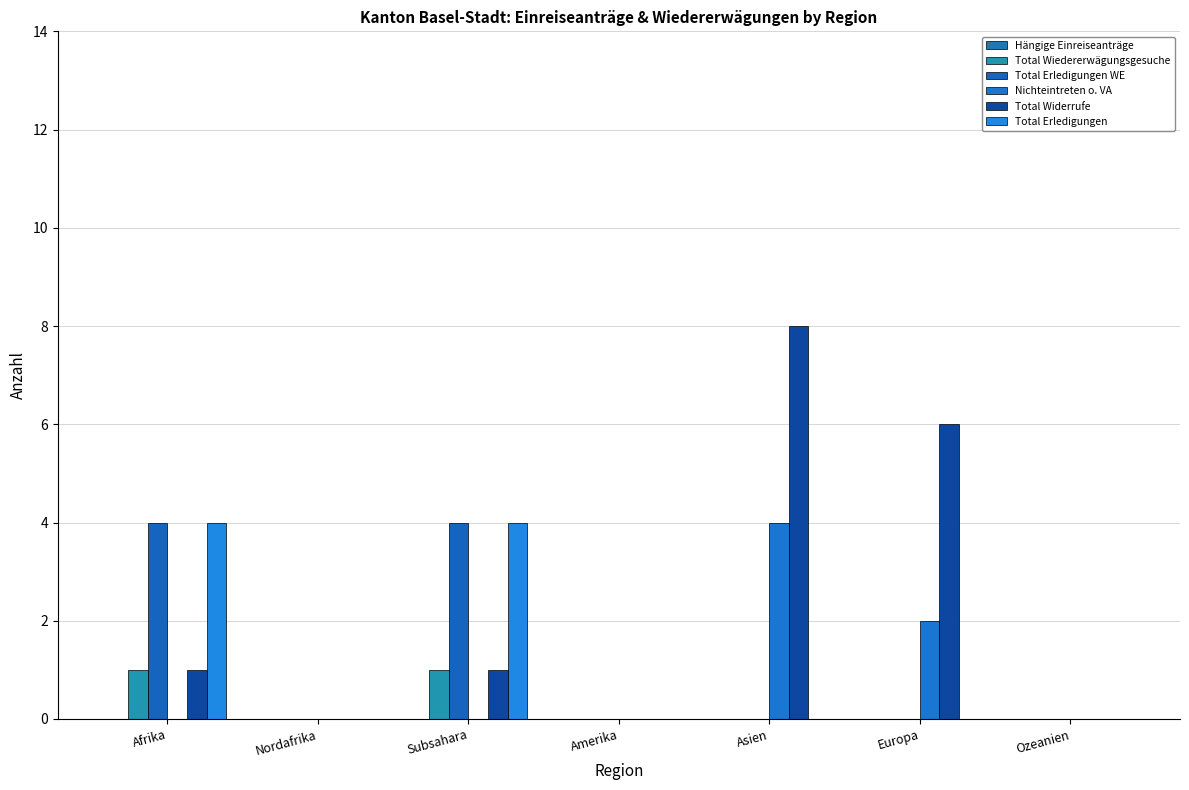

Reading right to left, transcribe all the data shown in this chart.

Hängige Einreiseanträge: 0	0	0	0	0	0	0
Total Wiedererwägungsgesuche: 0	0	0	0	1	0	1
Total Erledigungen WE: 0	0	0	0	4	0	4
Nichteintreten o. VA: 0	2	4	0	0	0	0
Total Widerrufe: 0	6	8	0	1	0	1
Total Erledigungen: 0	0	0	0	4	0	4